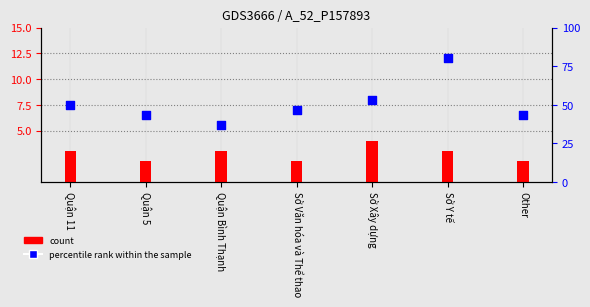

What is the total value across all series at Sở Xây dựng?

57.4